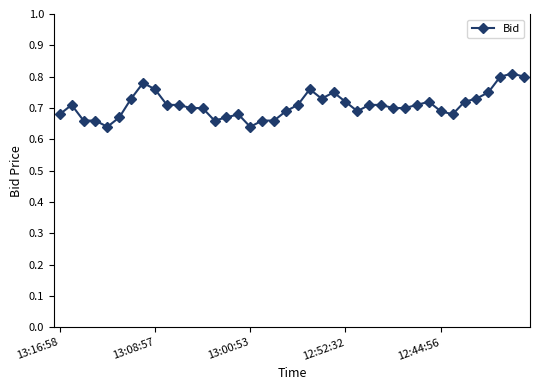

What is the sum of all values?

28.4